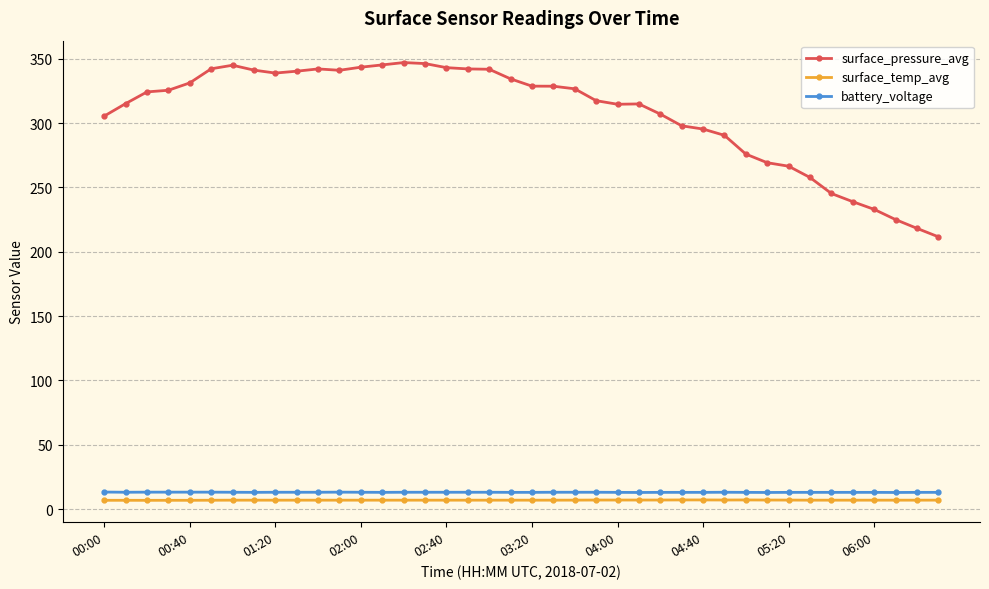

Which series has the largest total across all categories?

surface_pressure_avg